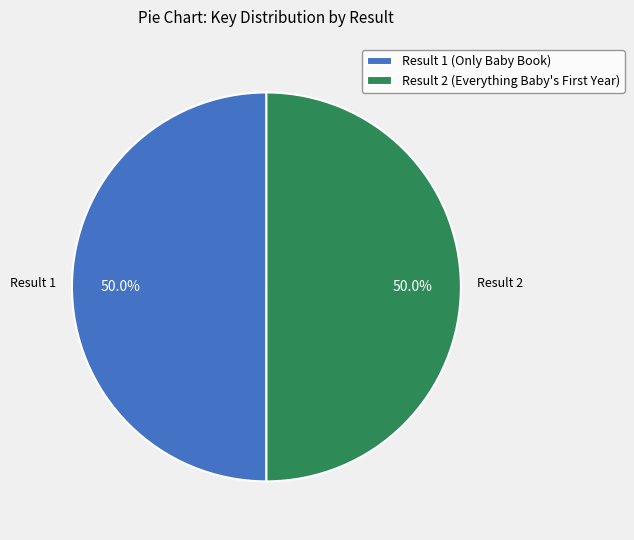

What portion of the pie excludes Result 1 (Only Baby Book)?

50.0%